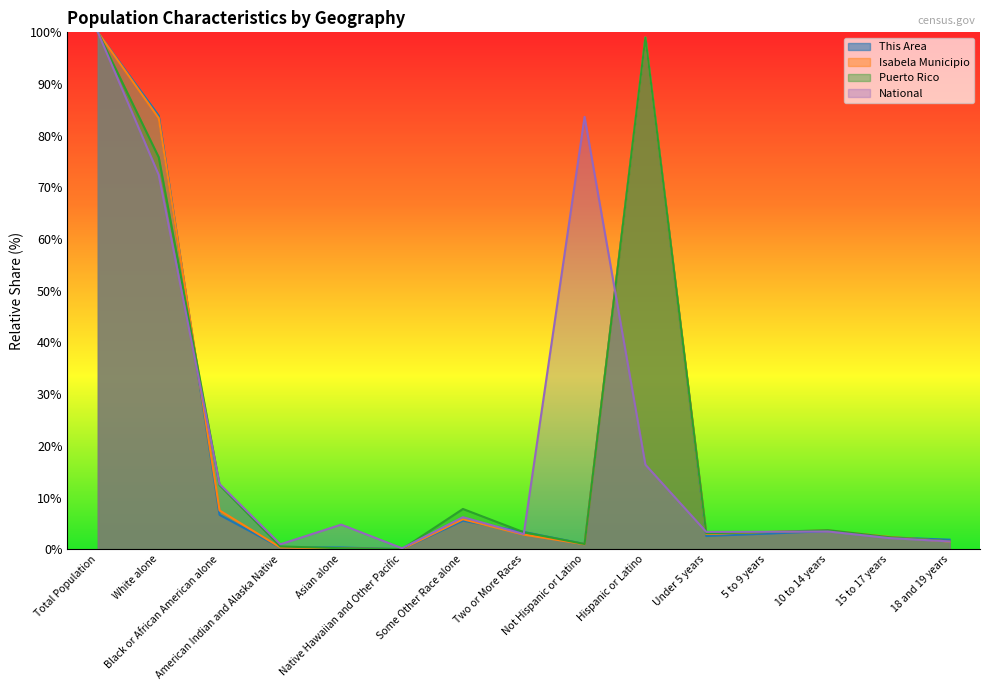

Reading left to right, extract all data points from this chart.

This Area: 100.0	83.9	6.6	0.3	0.3	0.0	5.5	3.3	1.0	99.0	2.6	3.0	3.5	2.3	1.8
Isabela Municipio: 100.0	83.4	7.5	0.3	0.1	0.0	5.8	2.8	1.0	99.0	2.9	3.3	3.6	2.4	1.5
Puerto Rico: 100.0	75.8	12.4	0.5	0.2	0.0	7.8	3.3	1.0	99.0	3.1	3.3	3.7	2.3	1.6
National: 100.0	72.4	12.6	0.9	4.8	0.2	6.2	2.9	83.7	16.3	3.3	3.4	3.4	2.2	1.5